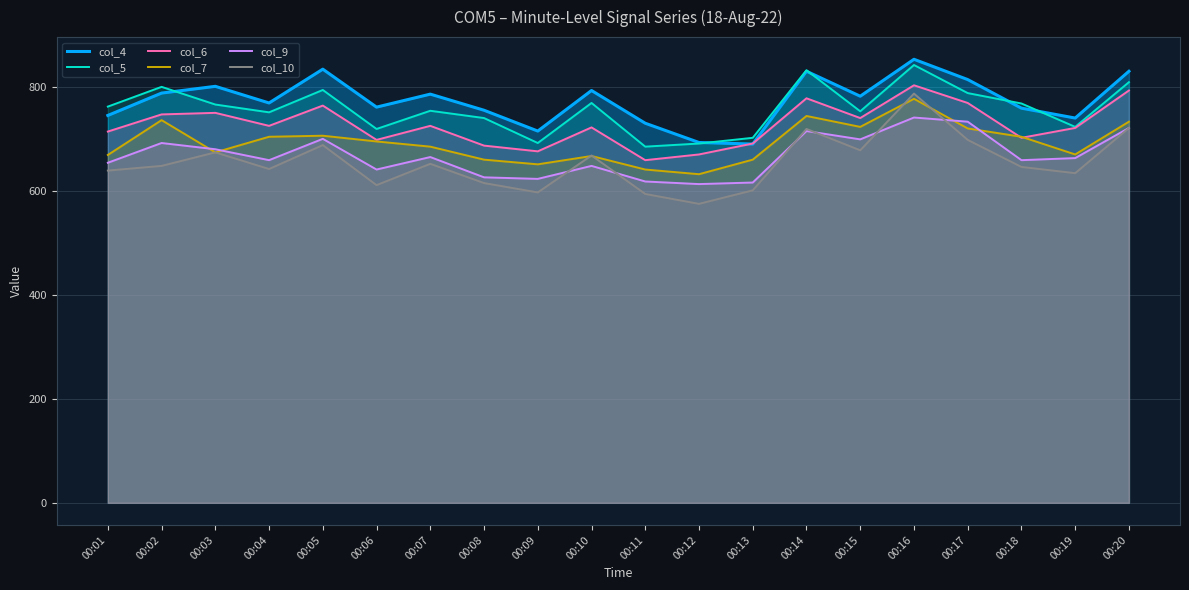

At which label is col_7 closest to 704?

00:04